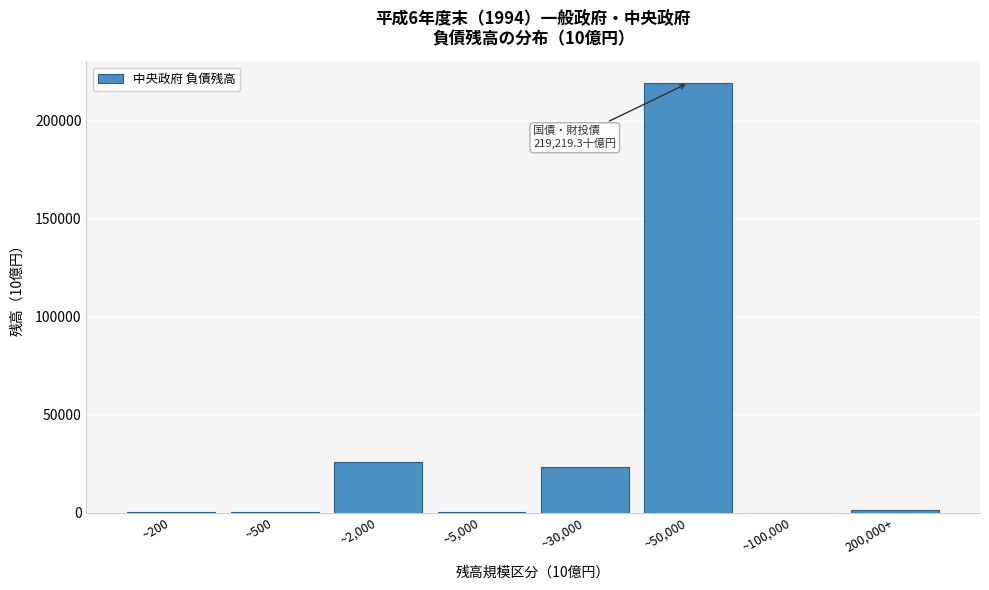

At which category does the chart reach its peak across all series?

~50,000